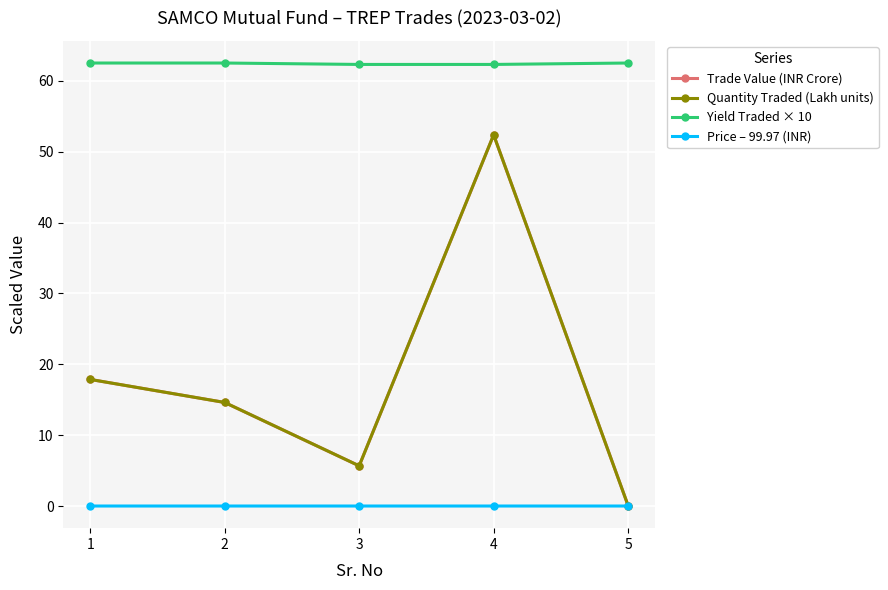

True or false: Yield Traded × 10 and Quantity Traded (Lakh units) cross at least once.

False